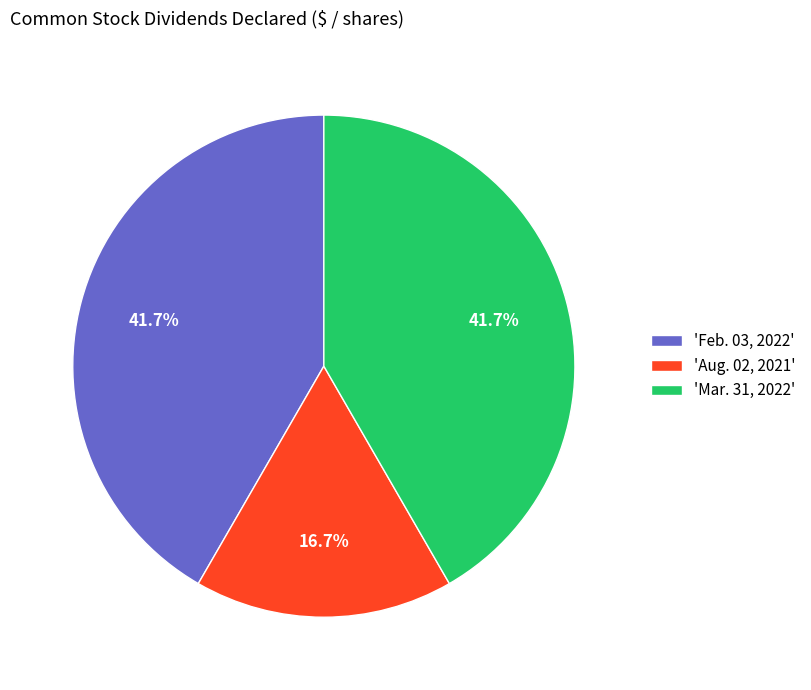

Does any single category account for the majority?

No